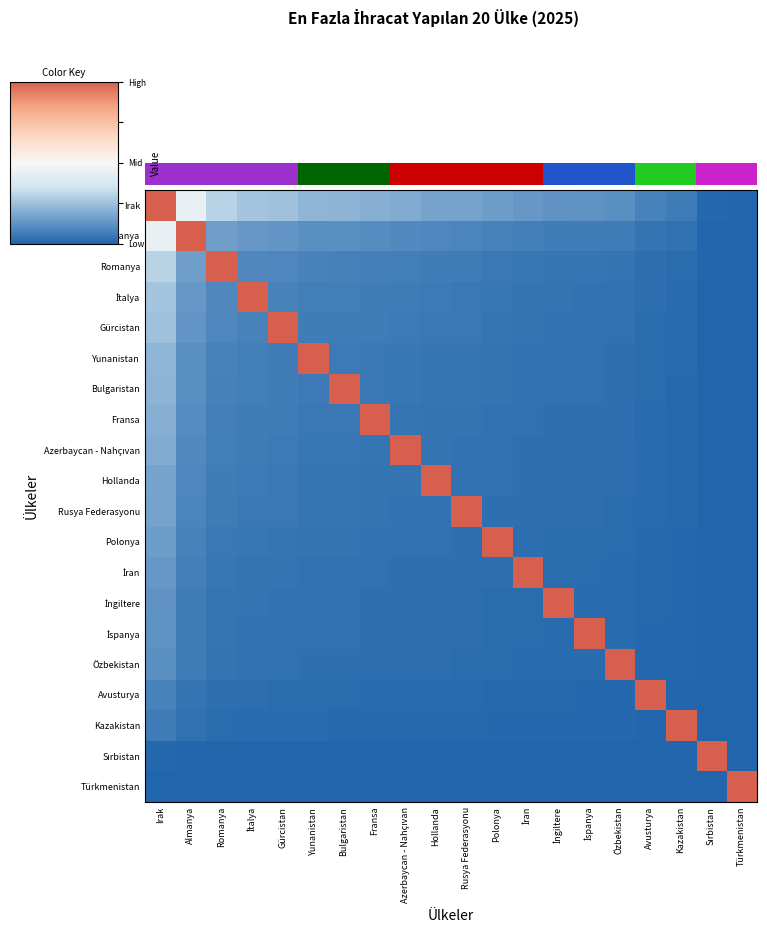

At how many categories does at least one series exceed 0?

20